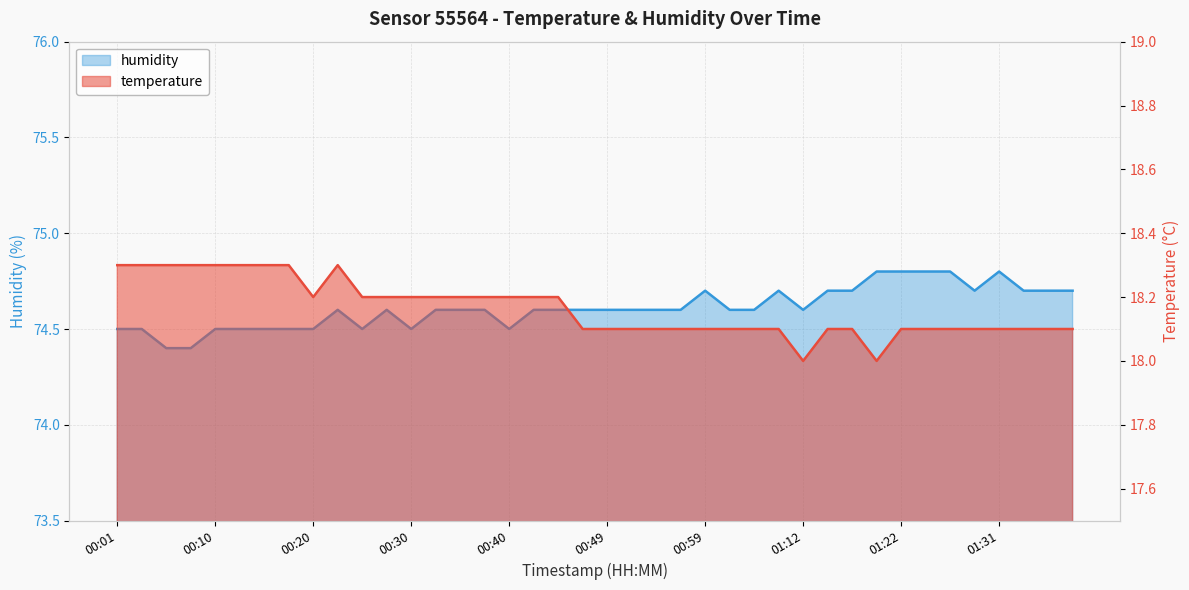

Is it true that temperature equals 25.9 at 00:18?

False